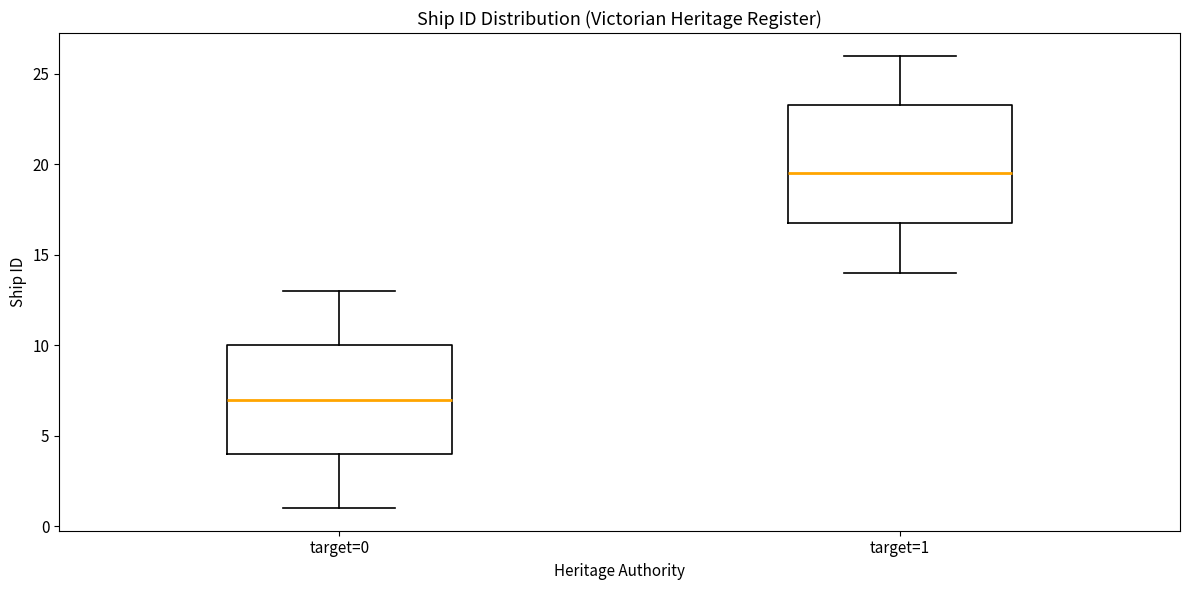

Which box has the lowest median line?

target=0